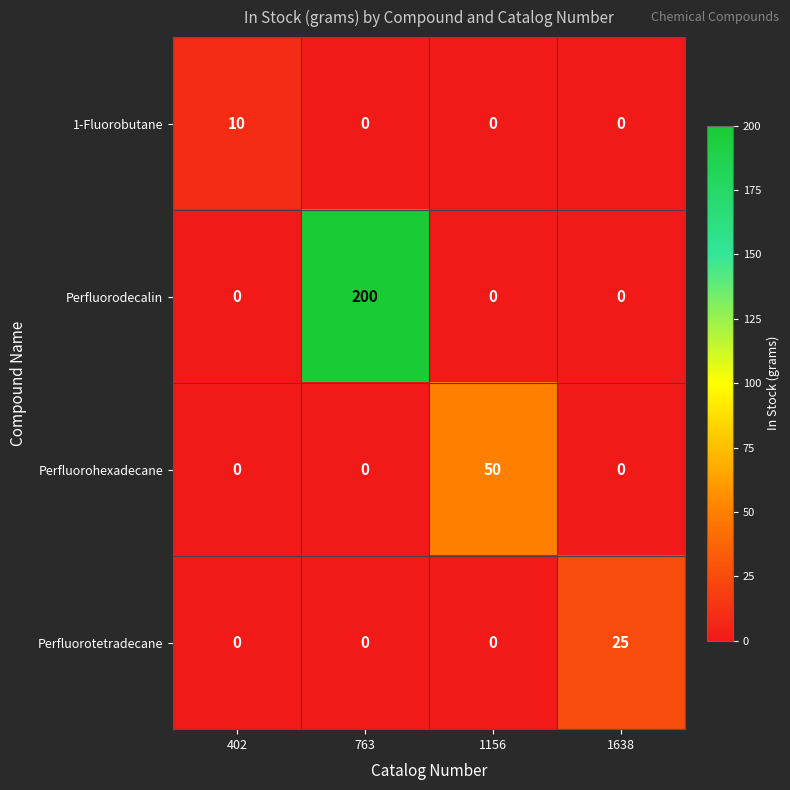

Is it true that Perfluorodecalin equals 200 at 763?

True